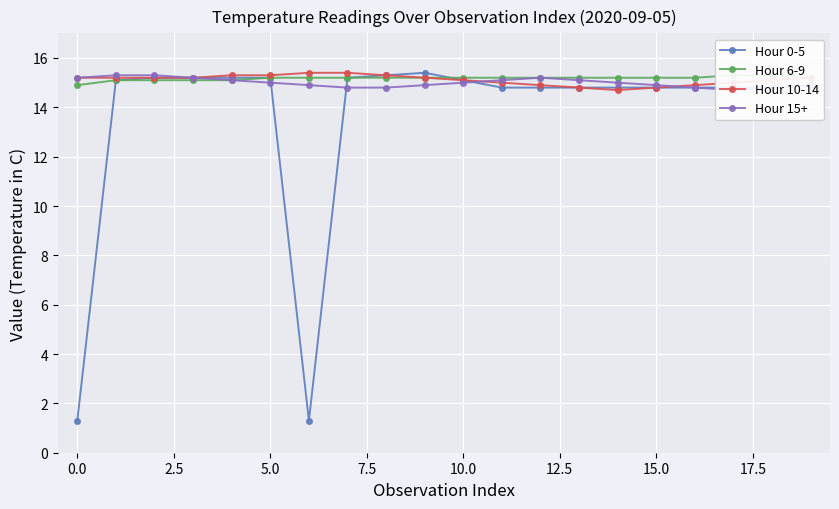

At which category does Hour 15+ reach its first local peak?

12